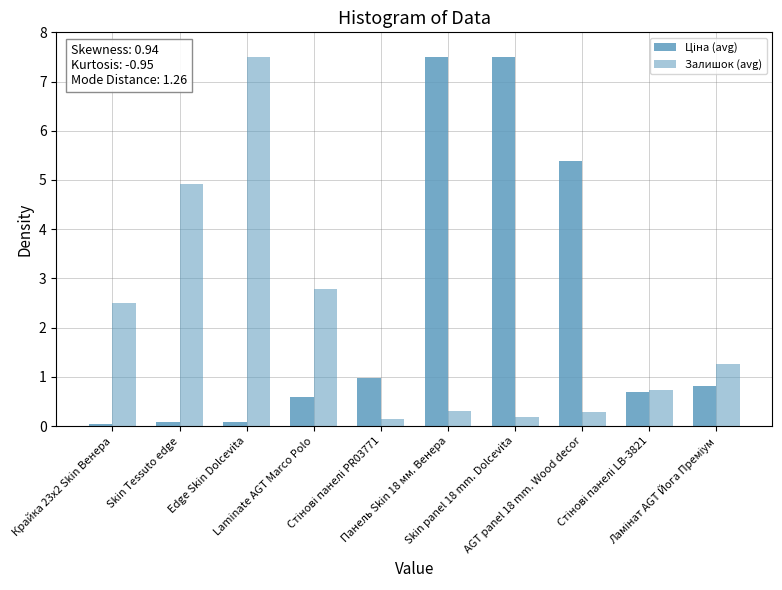

Count the number of categories in the chart.

10